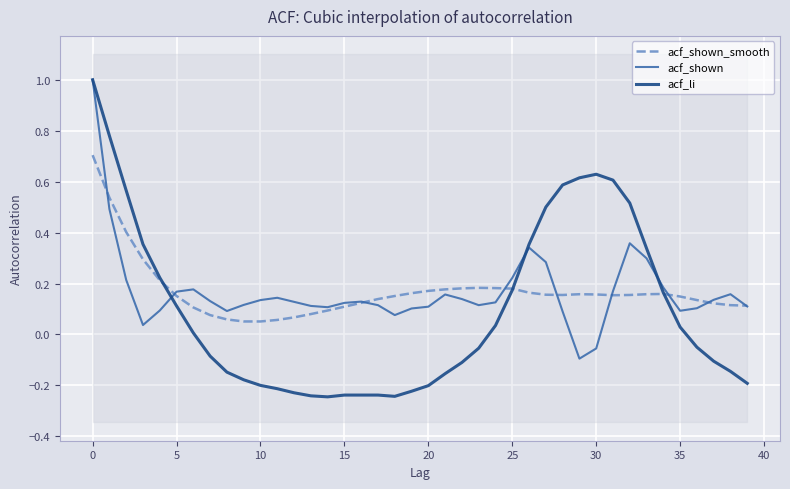

What is the spread (max minus min) of values at 32?

0.4